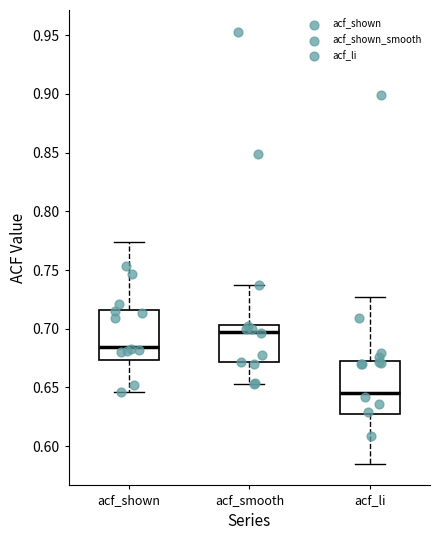

Reading left to right, read every box against the y-axis: the position of its median line, the range the box covers, and the ends of its whiskers. The values are not printed on the chart, so give them approximately, as read against the axis.

acf_shown: median 0.685, box 0.675 to 0.715, whiskers 0.645 to 0.775
acf_smooth: median 0.700, box 0.670 to 0.705, whiskers 0.655 to 0.735
acf_li: median 0.645, box 0.625 to 0.675, whiskers 0.585 to 0.725